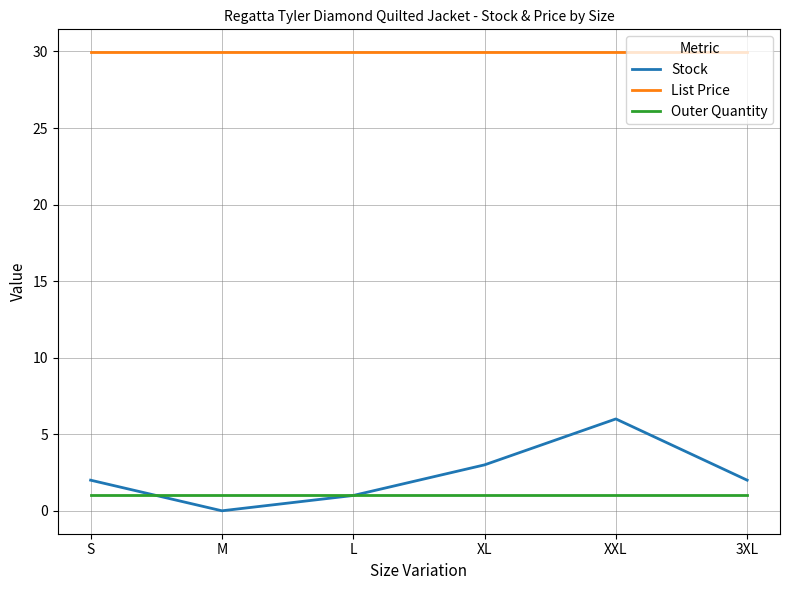

How many values in Stock are above zero?

5